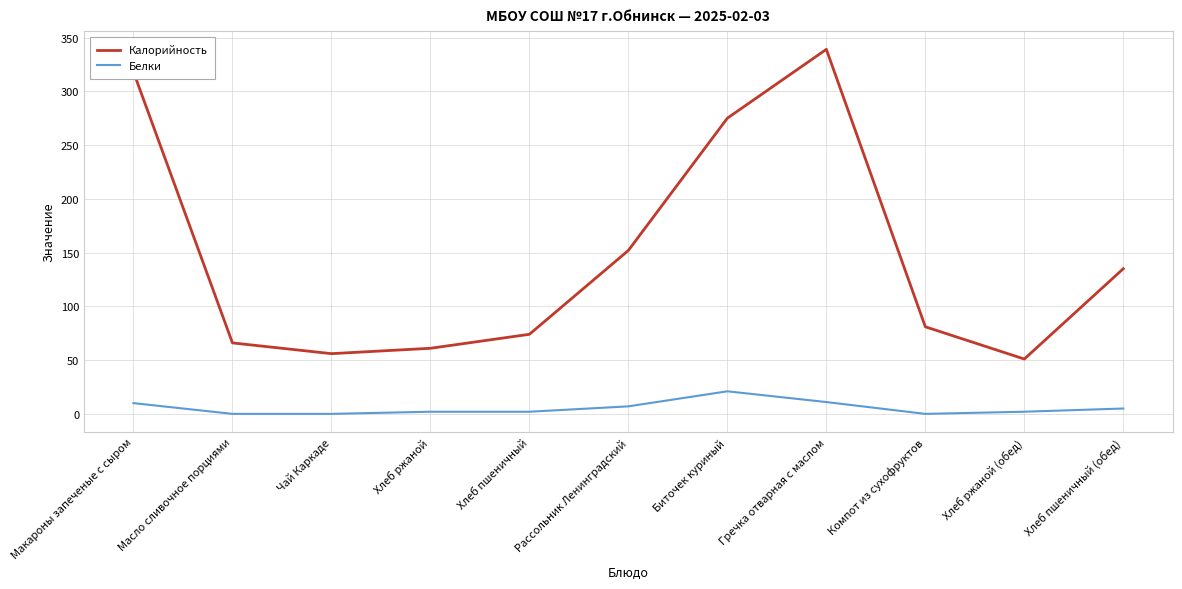

What position from the right is Макароны запеченые с сыром?

11